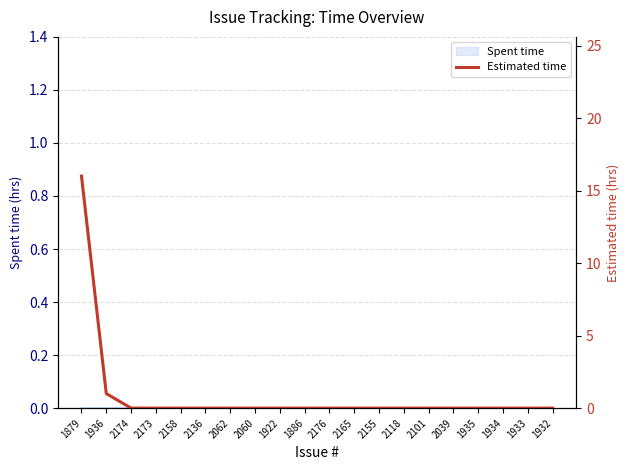

What is the difference between the second highest and second lowest values?

1